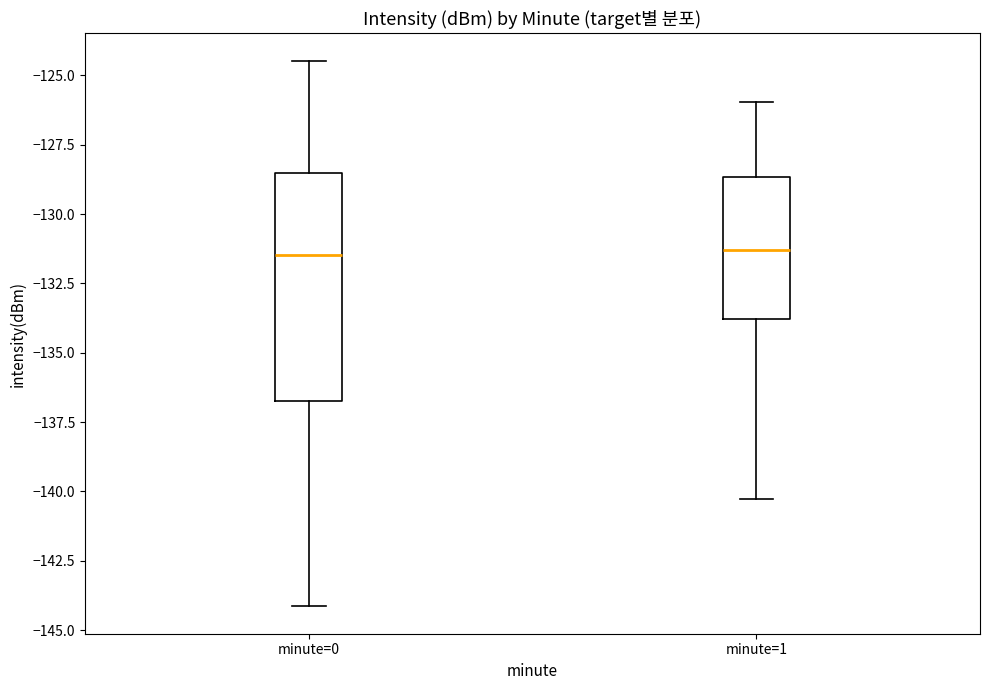

Where does the lower whisker of the box for minute=1 end on the y-axis? The values are not printed on the chart, so give them approximately, as read against the axis.

-140.5